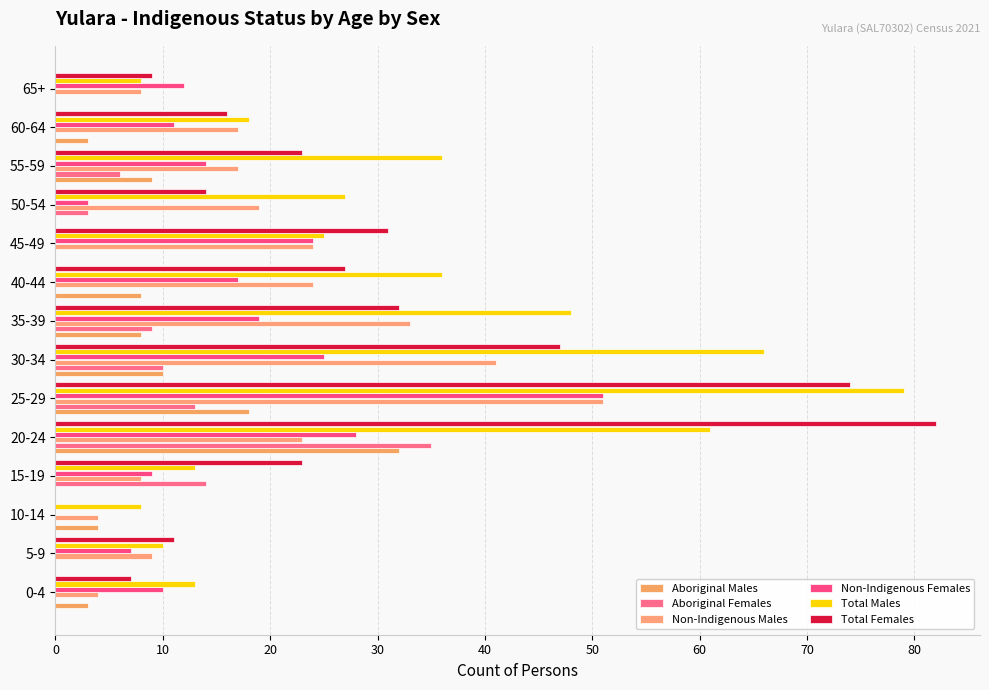

Rank the series by their maximum value, from lowest to highest.

Aboriginal Males, Aboriginal Females, Non-Indigenous Males, Non-Indigenous Females, Total Males, Total Females